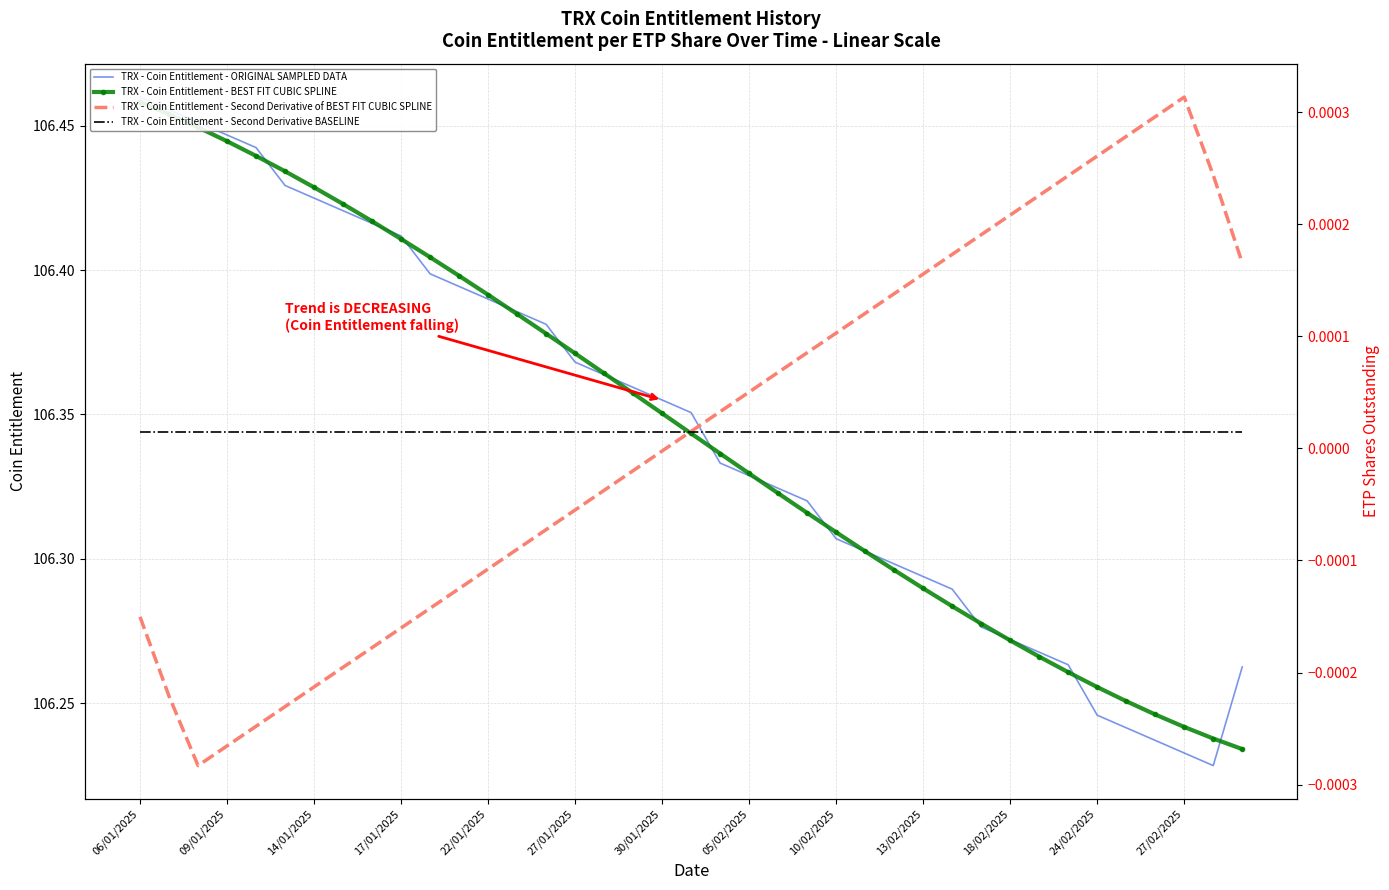

What is the difference between the highest and lowest values at 14?

106.4